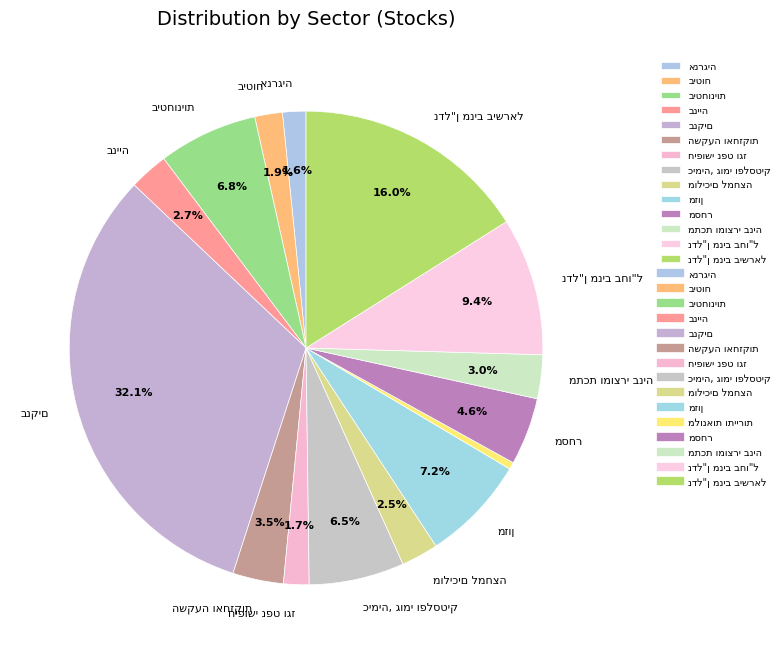

Which has a higher value, מלונאות ותיירות or בנקים?

בנקים